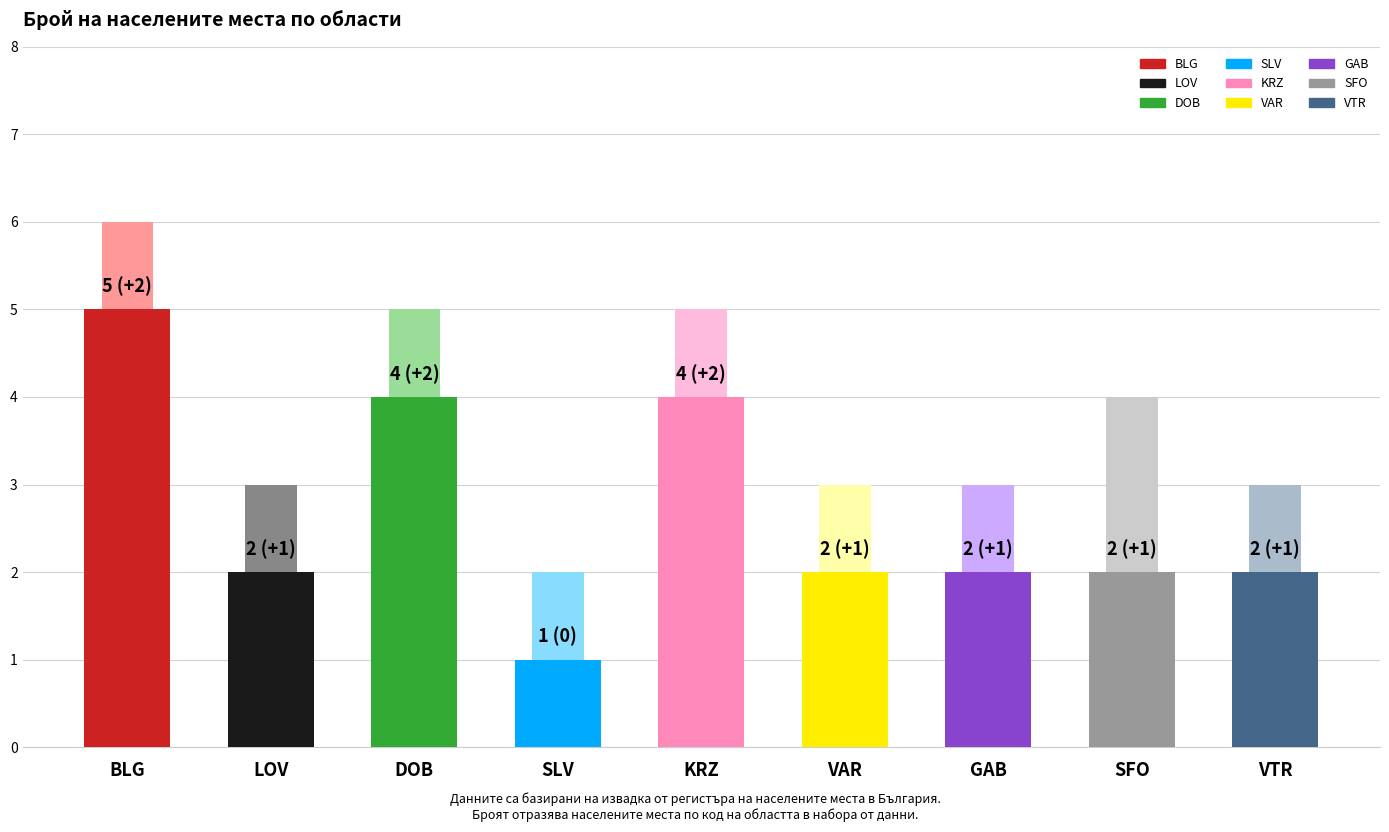

Approximately how many times larger is the value at KRZ compared to LOV?

2.0